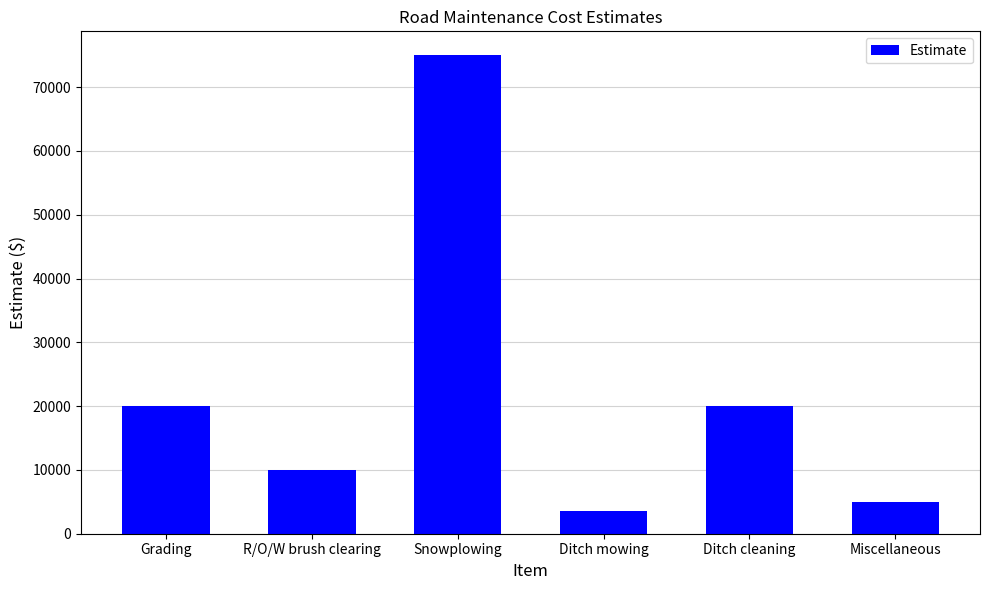

True or false: the data shows 10000 at R/O/W brush clearing.

True